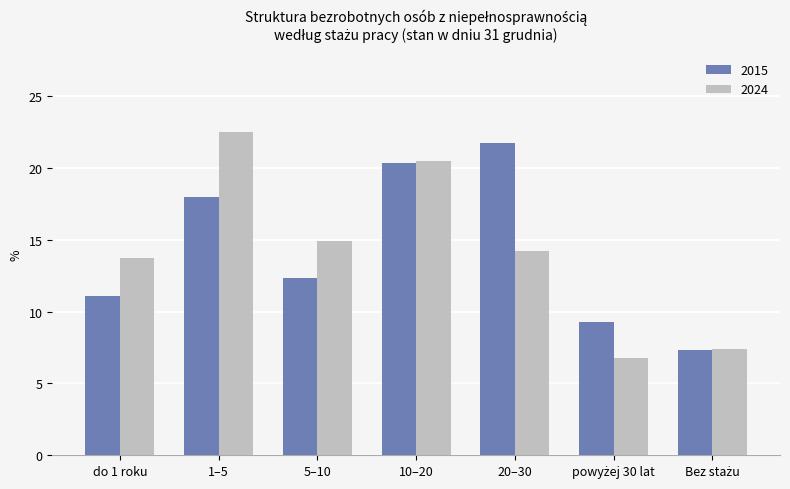

Which category has the highest value in the 2015 series?

20–30